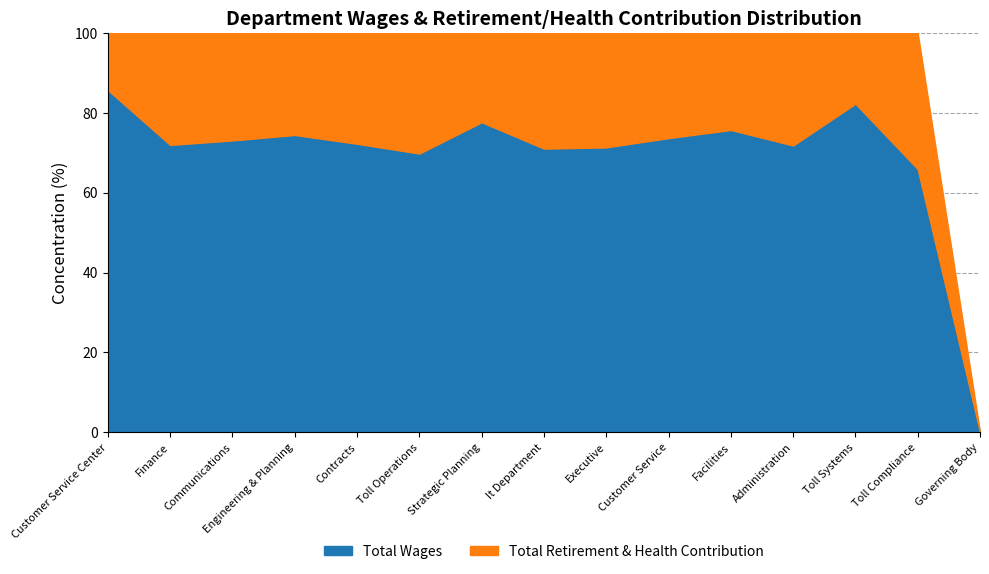

The Total Wages series shows 106.4 at Contracts. True or false?

False